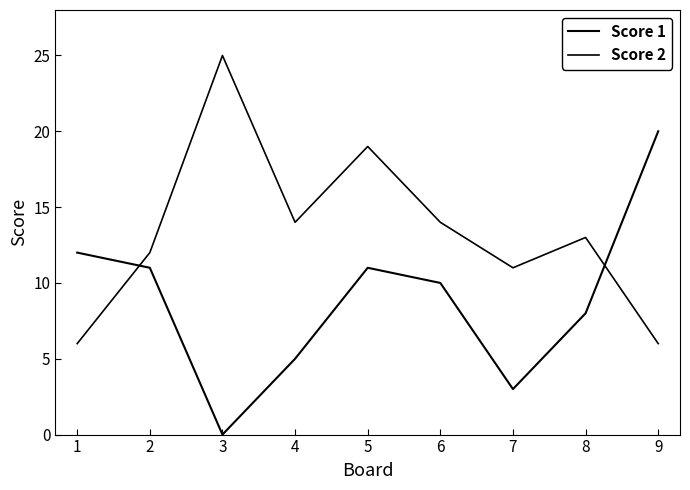

True or false: Score 1 has a value of 5 at 4.

True